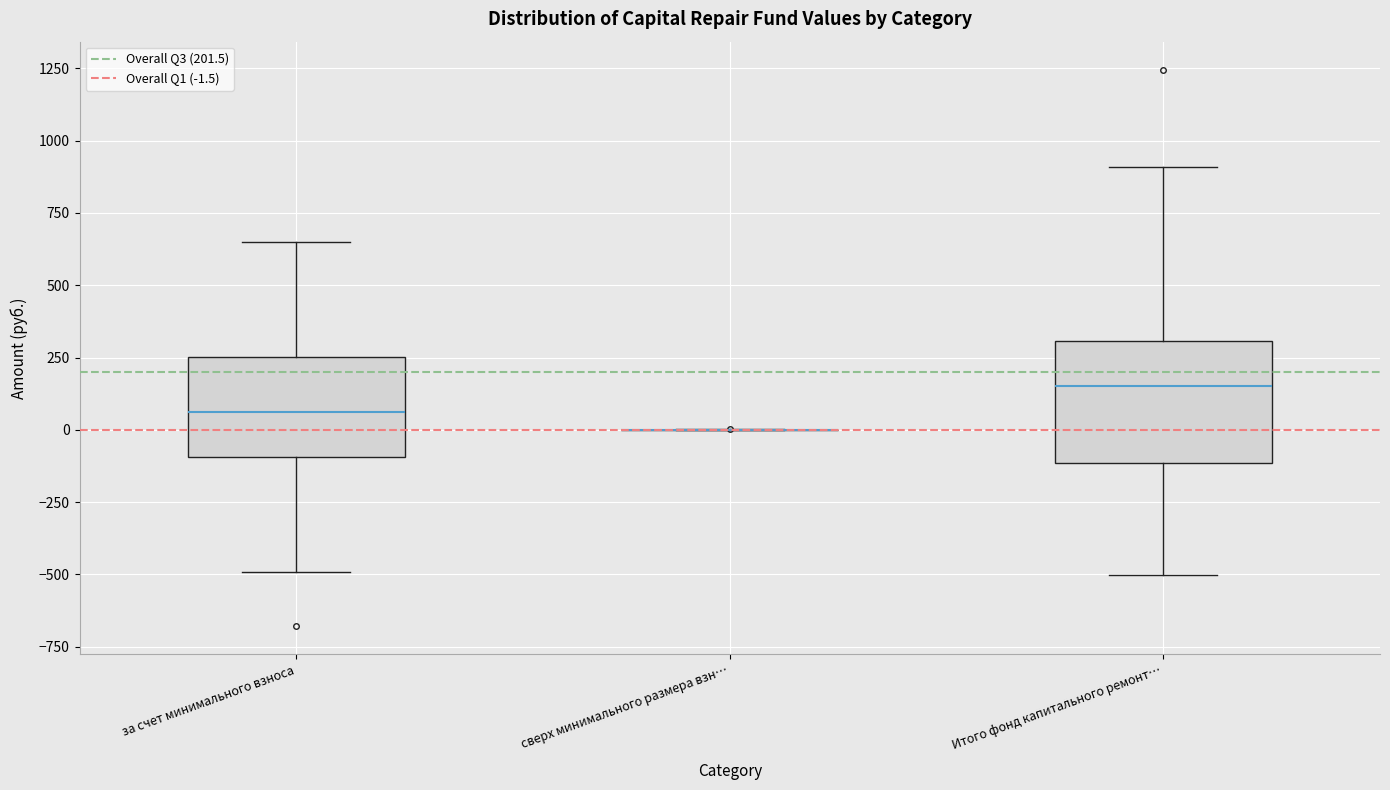

Comparing the boxes themselves (not the whiskers), which one is the tallest?

Итого фонд капитального ремонт…